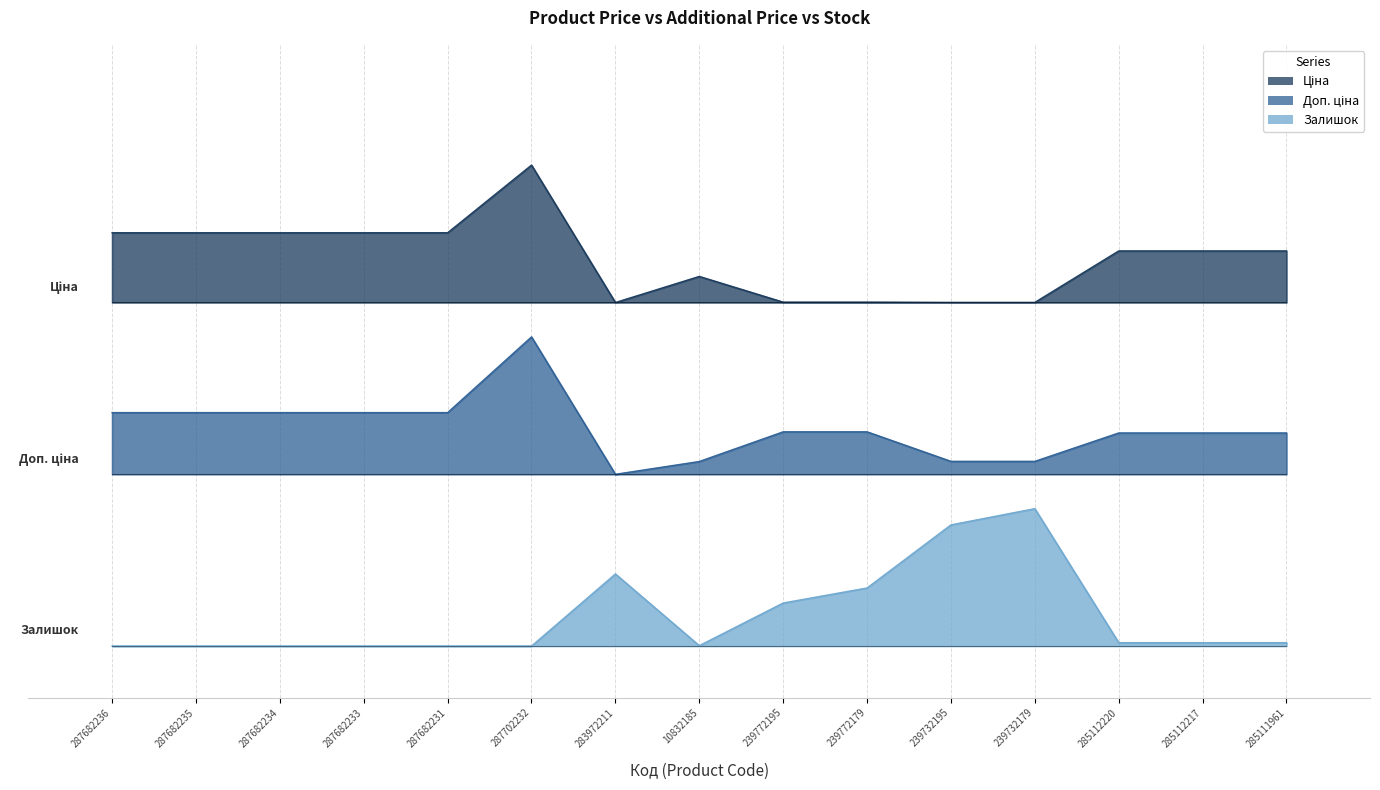

Reading left to right, list all the values displayed in this chart.

Ціна: 2.4	2.4	2.4	2.4	2.4	2.8	2.0	2.2	2.0	2.0	2.0	2.0	2.3	2.3	2.3
Доп. ціна: 1.4	1.4	1.4	1.4	1.4	1.8	1.0	1.1	1.2	1.2	1.1	1.1	1.2	1.2	1.2
Залишок: 0.0	0.0	0.0	0.0	0.0	0.0	0.4	0.0	0.3	0.3	0.7	0.8	0.0	0.0	0.0